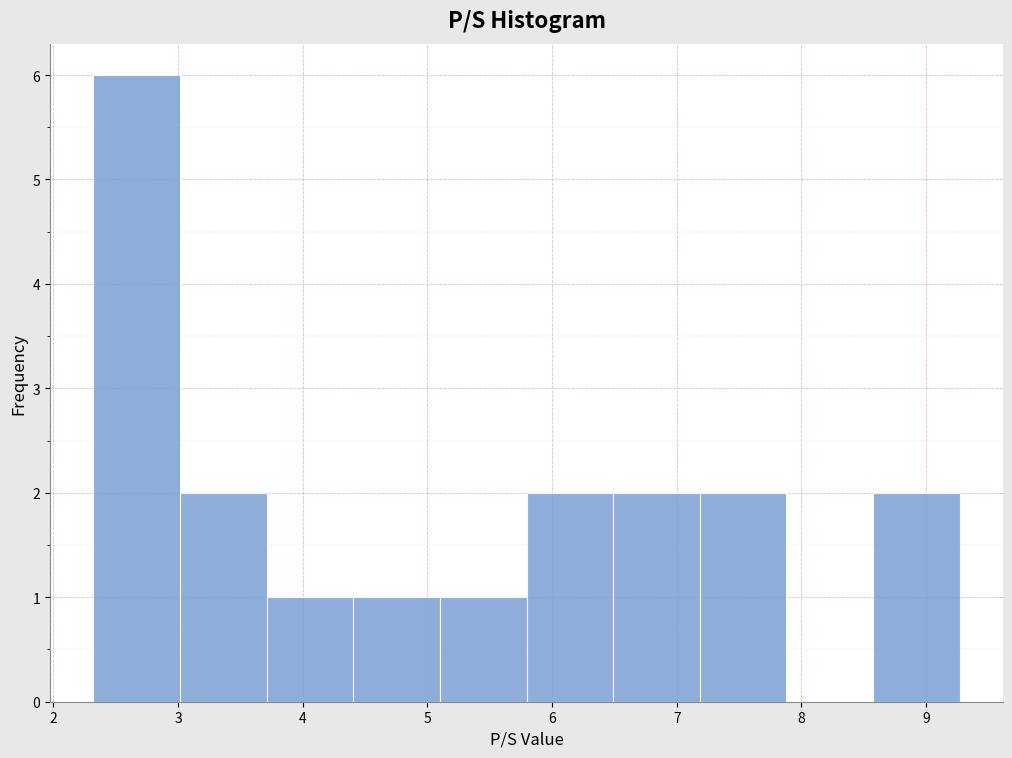

What is the height of the bar covering 5.1 to 5.8 on the x-axis? Neither the bar edges nor the heights are printed on the chart, so give them approximately, as read against the axes.

1